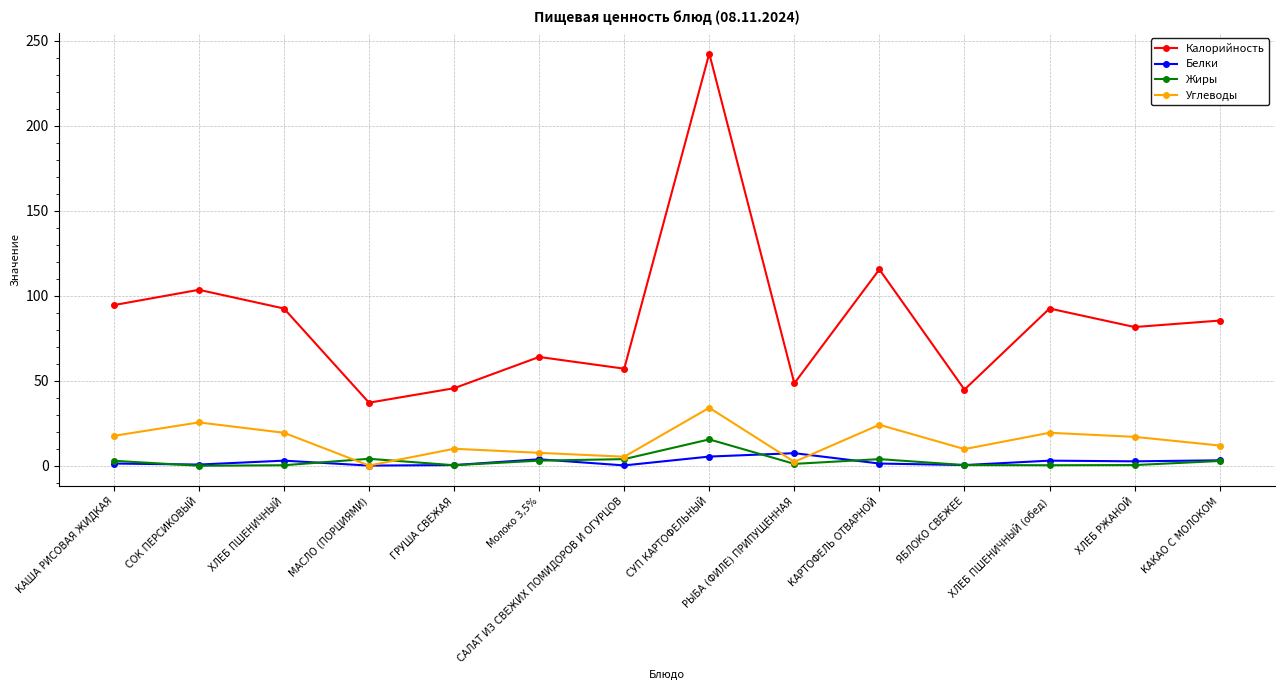

What is the difference between the maximum and minimum values in the Калорийность series?

205.4